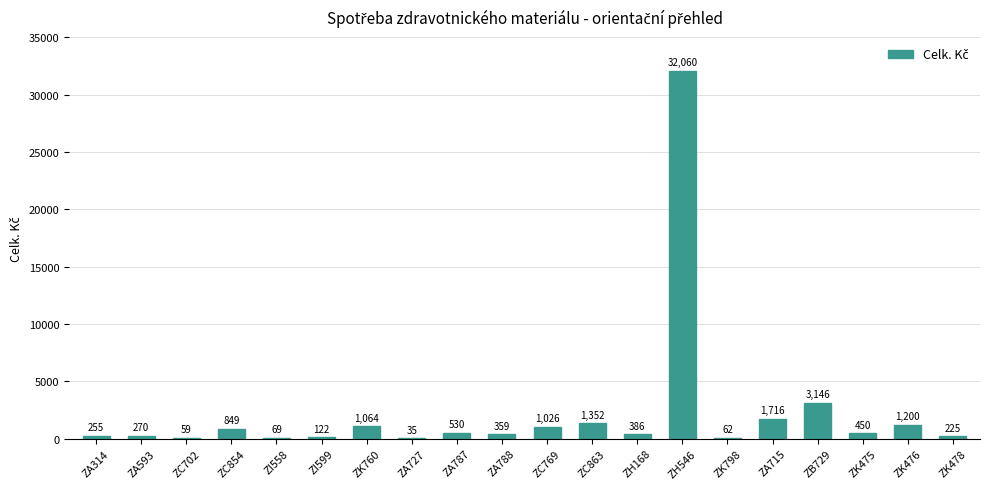

What is the greatest value displayed?

32059.7